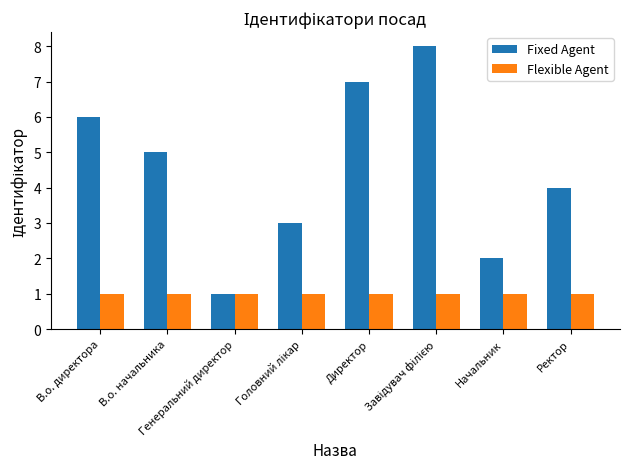

What are all the series names shown in the legend?

Fixed Agent, Flexible Agent